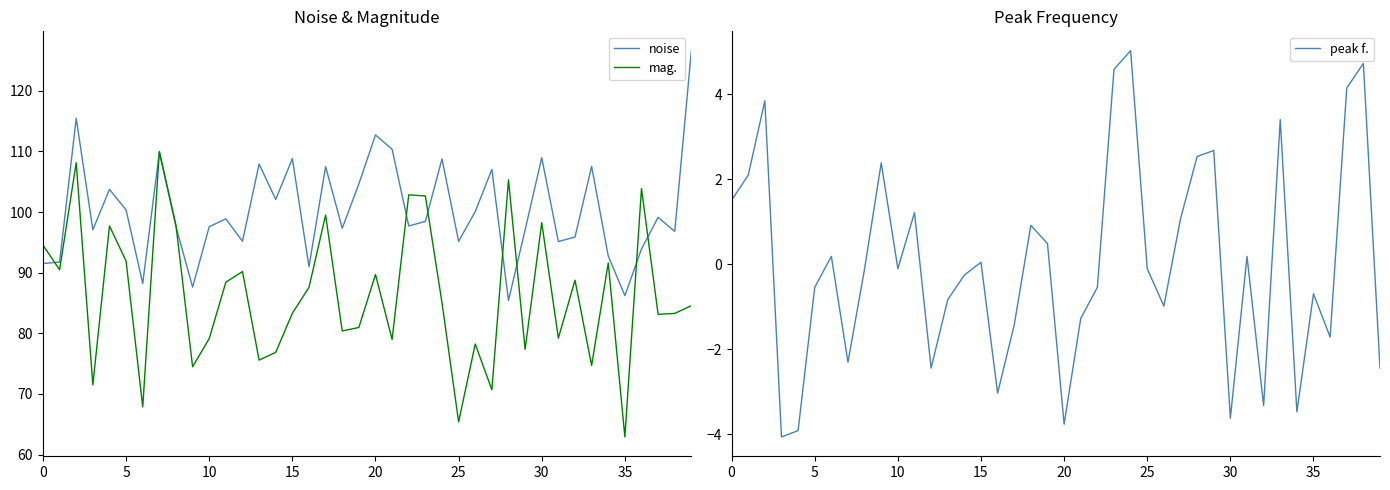

Which category has the lowest value in the mag. series?

35